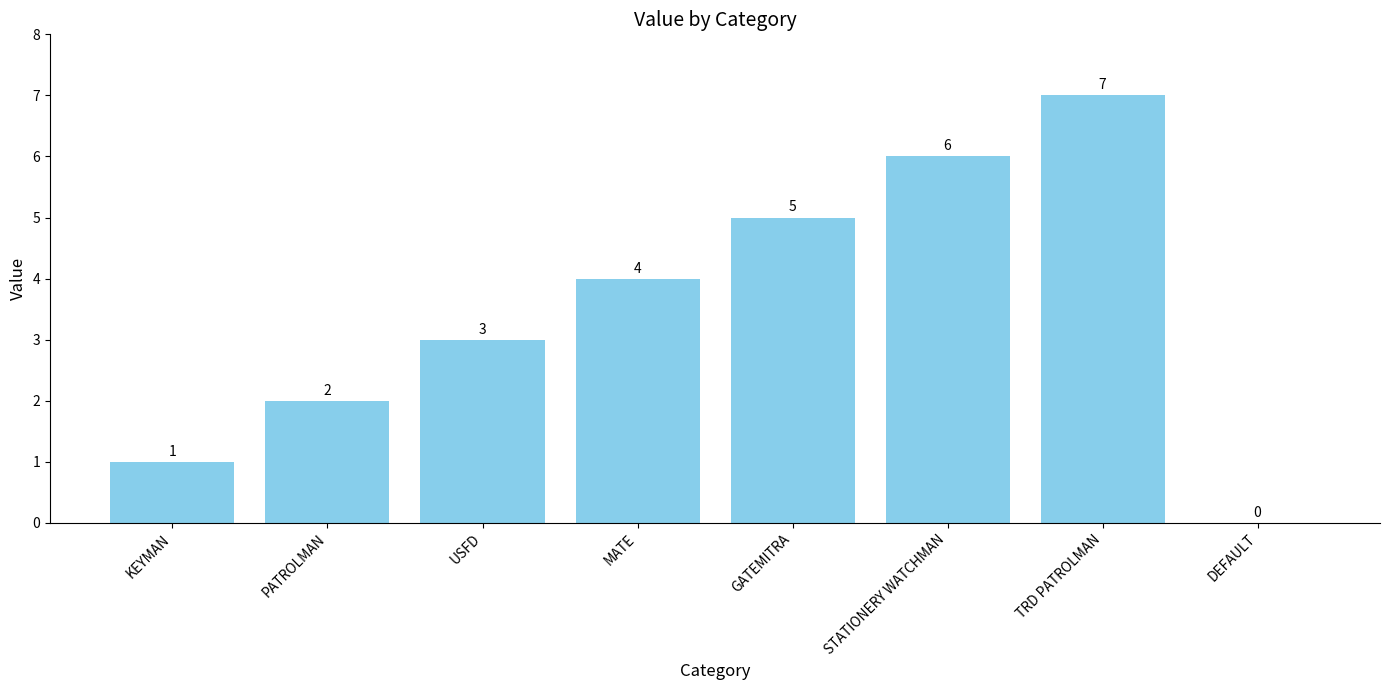

What is the difference between the values at MATE and GATEMITRA?

1